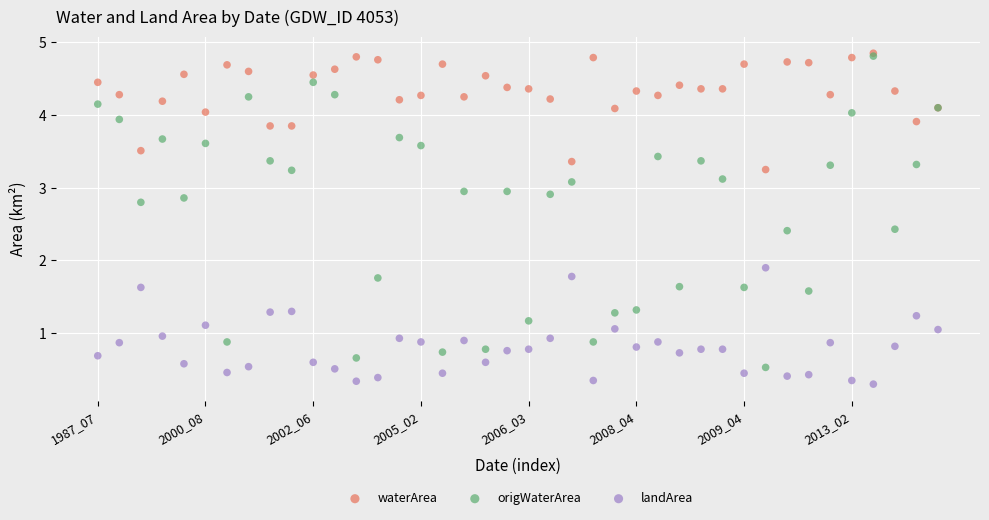

Which series contains the lowest Y value?

landArea